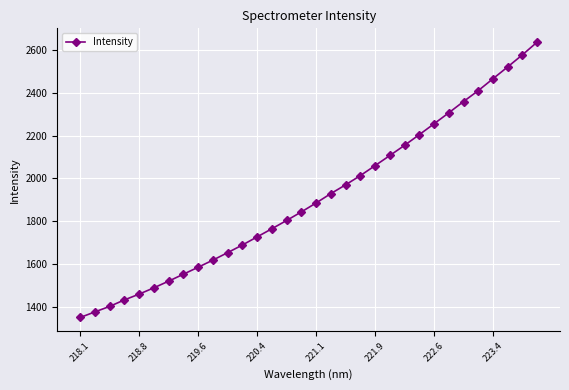

What is the minimum value shown in the chart?

1348.7